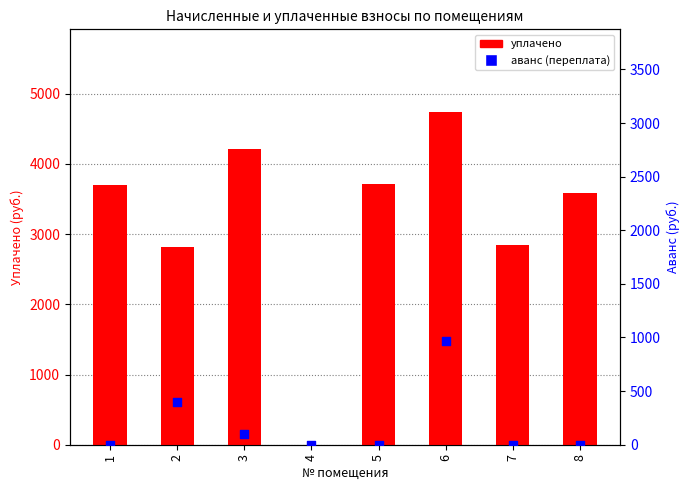

At how many categories does at least one series exceed 351?

7